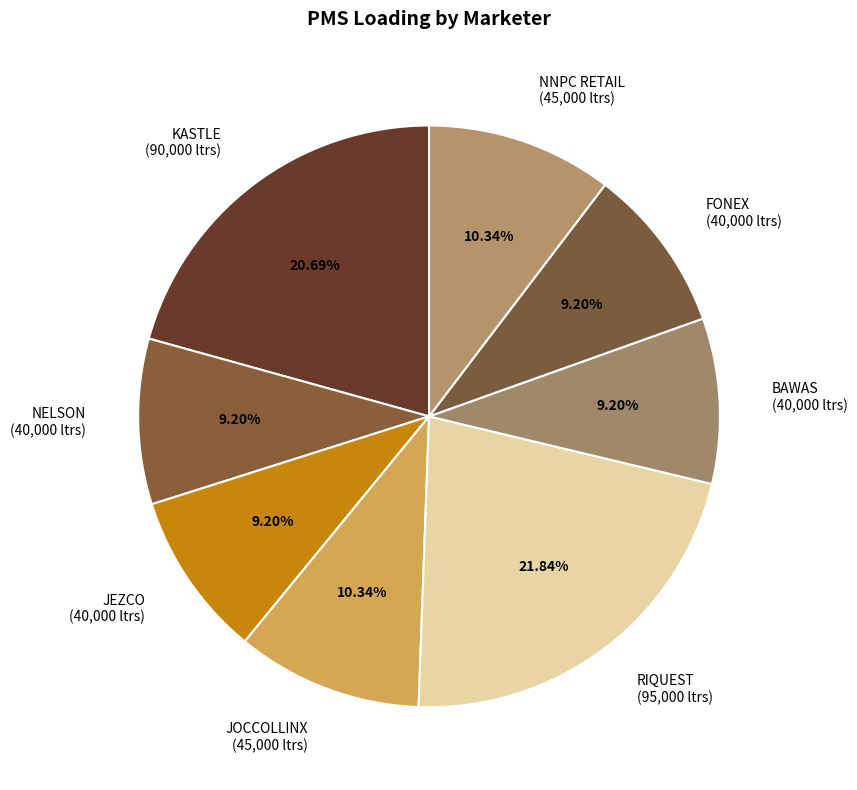

To the nearest percent, what is the difference between the largest and smallest slice percentages?

13%